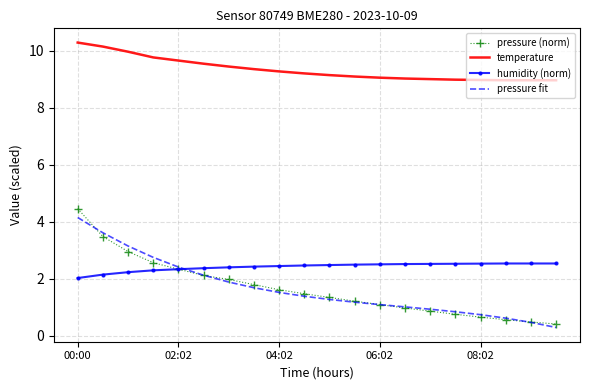

True or false: pressure fit and temperature intersect in this chart.

False